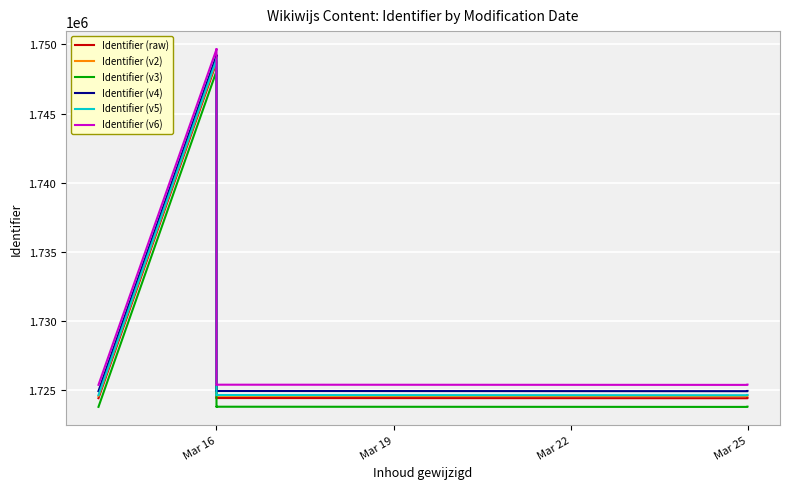

What is the value of the Identifier (v3) point at the 6th from the left?

1723798.4